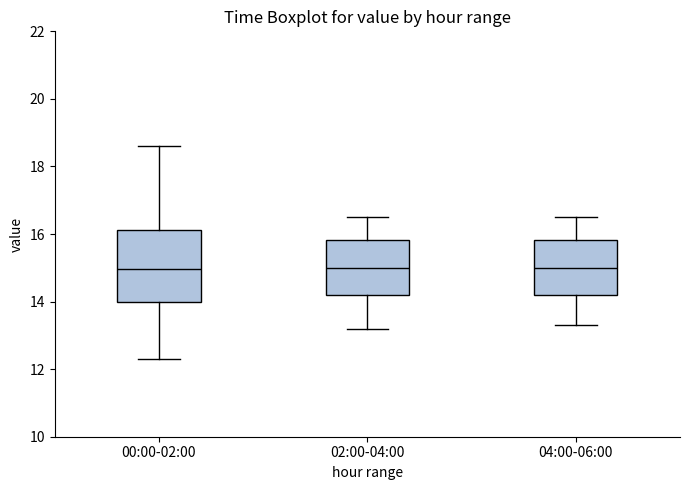

Reading left to right, transcribe this box plot: for each box, give where its median line is, the range the box spans, and where its two whiskers end, as read against the y-axis. The values are not printed on the chart, so give them approximately, as read against the axis.

00:00-02:00: median 15.0, box 14.0 to 16.2, whiskers 12.4 to 18.6
02:00-04:00: median 15.0, box 14.2 to 15.8, whiskers 13.2 to 16.6
04:00-06:00: median 15.0, box 14.2 to 15.8, whiskers 13.4 to 16.6